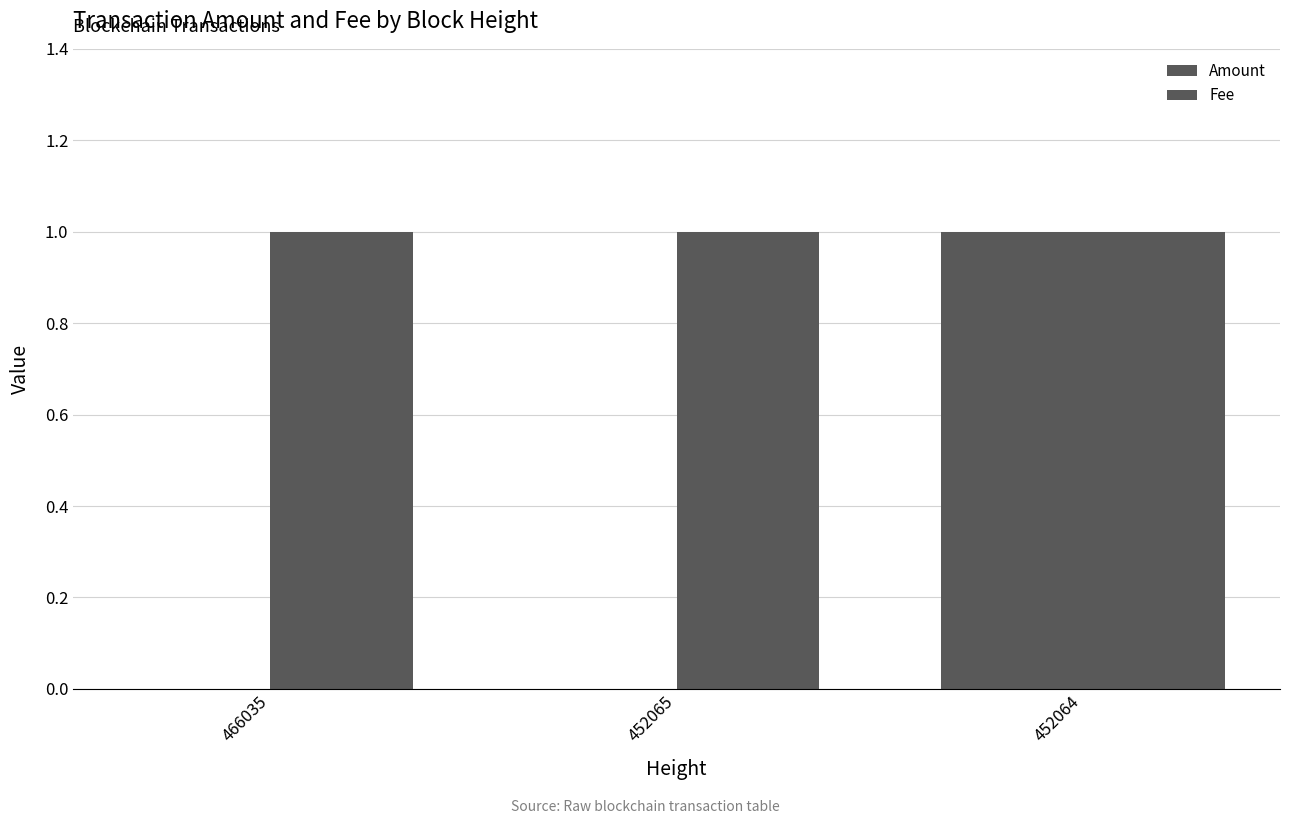

Reading left to right, extract all data points from this chart.

Amount: 0	0	1
Fee: 1	1	1